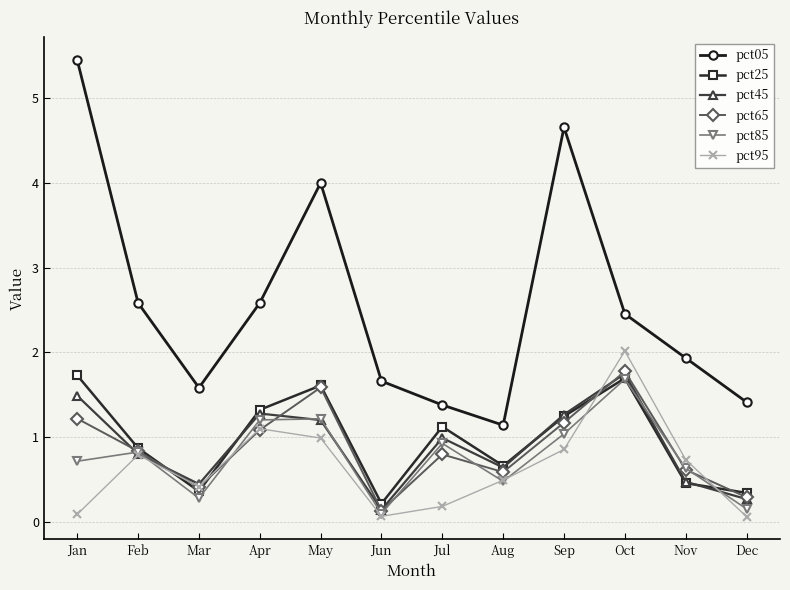

What is the difference between the pct65 values at Sep and Dec?

0.9